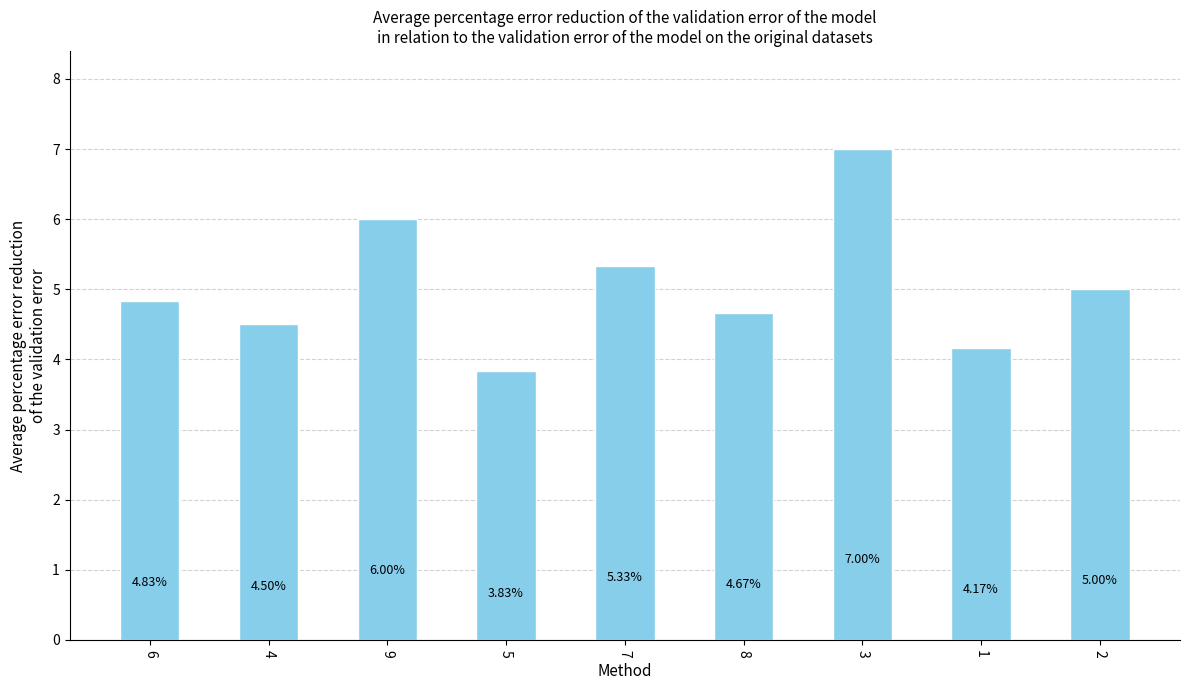

What is the change in value from 4 to 9?

+1.5